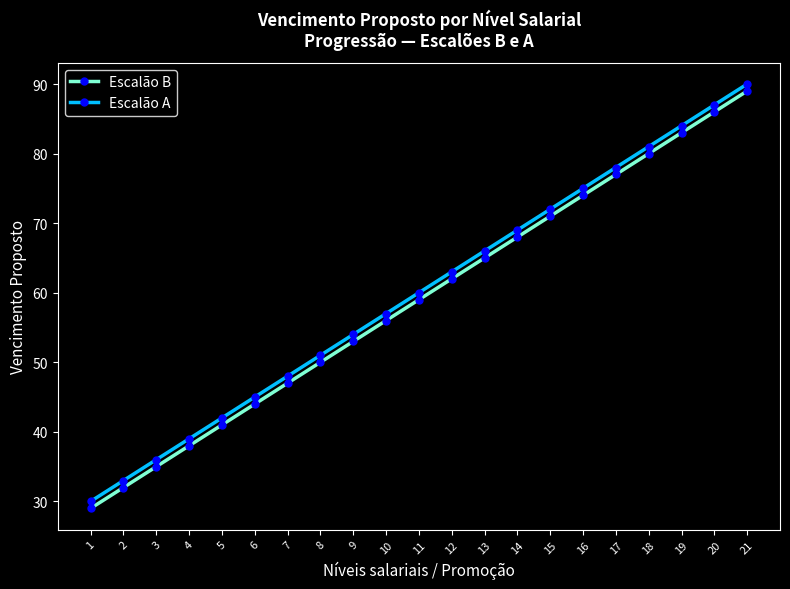

True or false: Escalão A has a value of 42 at 5.

True